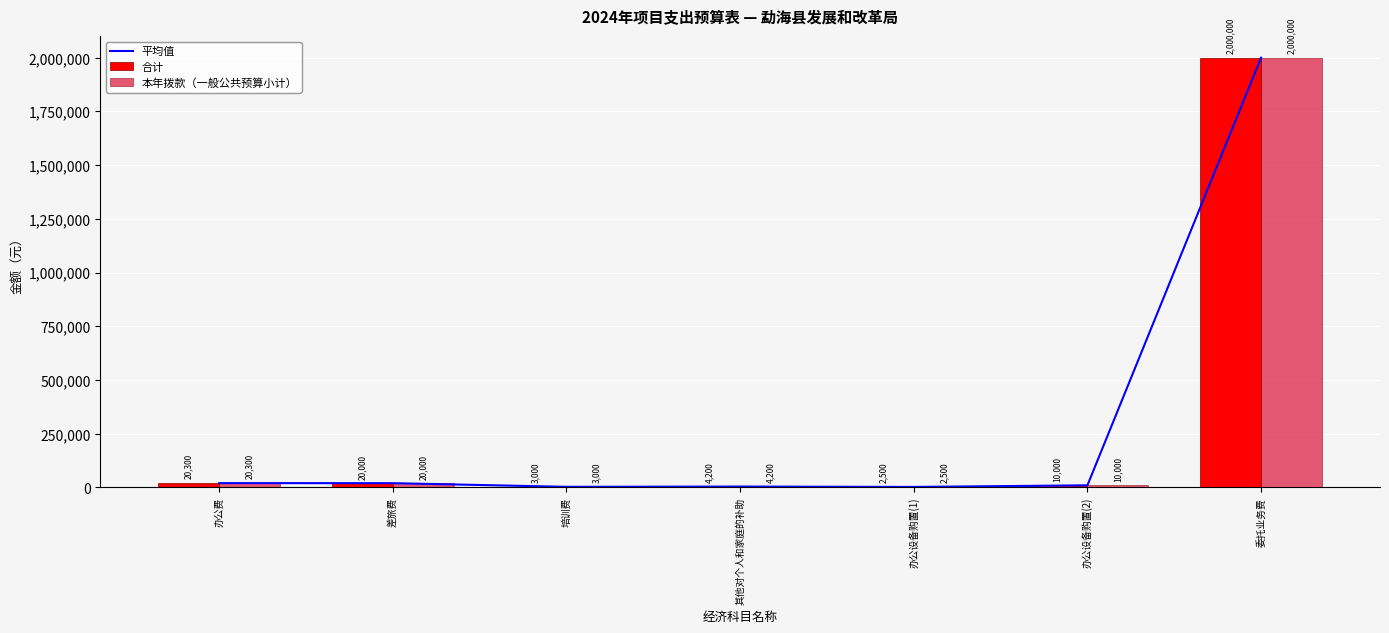

Reading left to right, extract all data points from this chart.

平均值: 20300	20000	3000	4200	2500	10000	2000000
合计: 20300	20000	3000	4200	2500	10000	2000000
本年拨款（一般公共预算小计）: 20300	20000	3000	4200	2500	10000	2000000